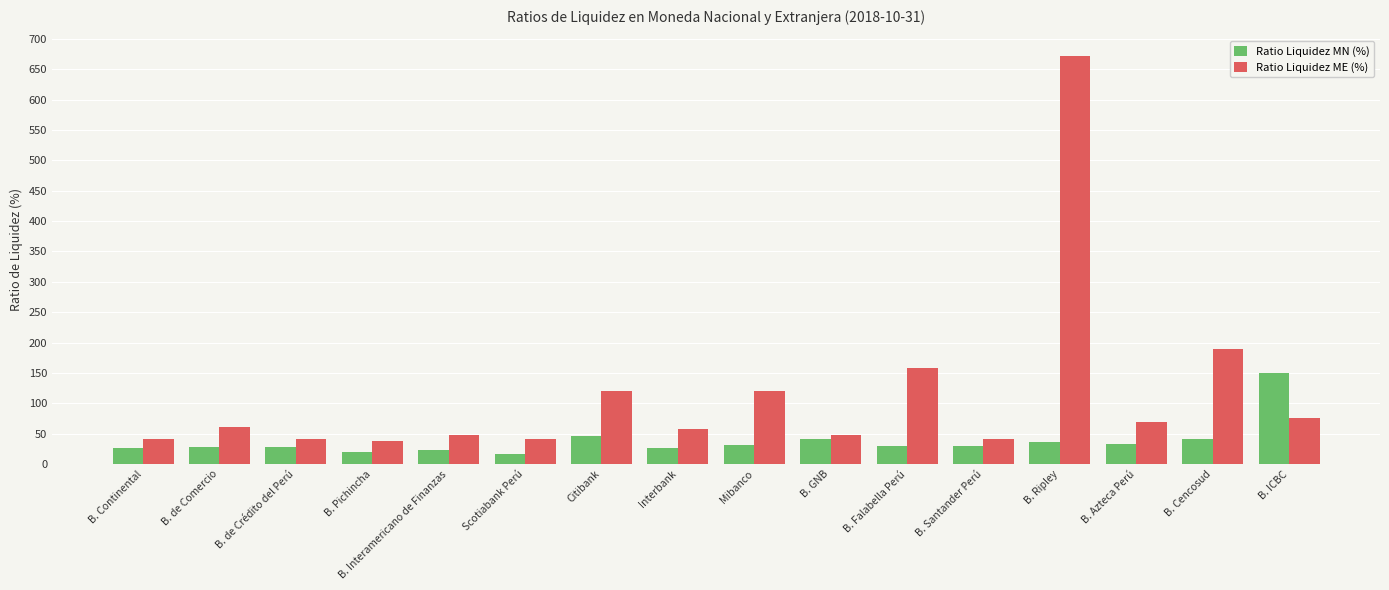

At B. Cencosud, list the series in order from largest to smallest.

Ratio Liquidez ME (%), Ratio Liquidez MN (%)